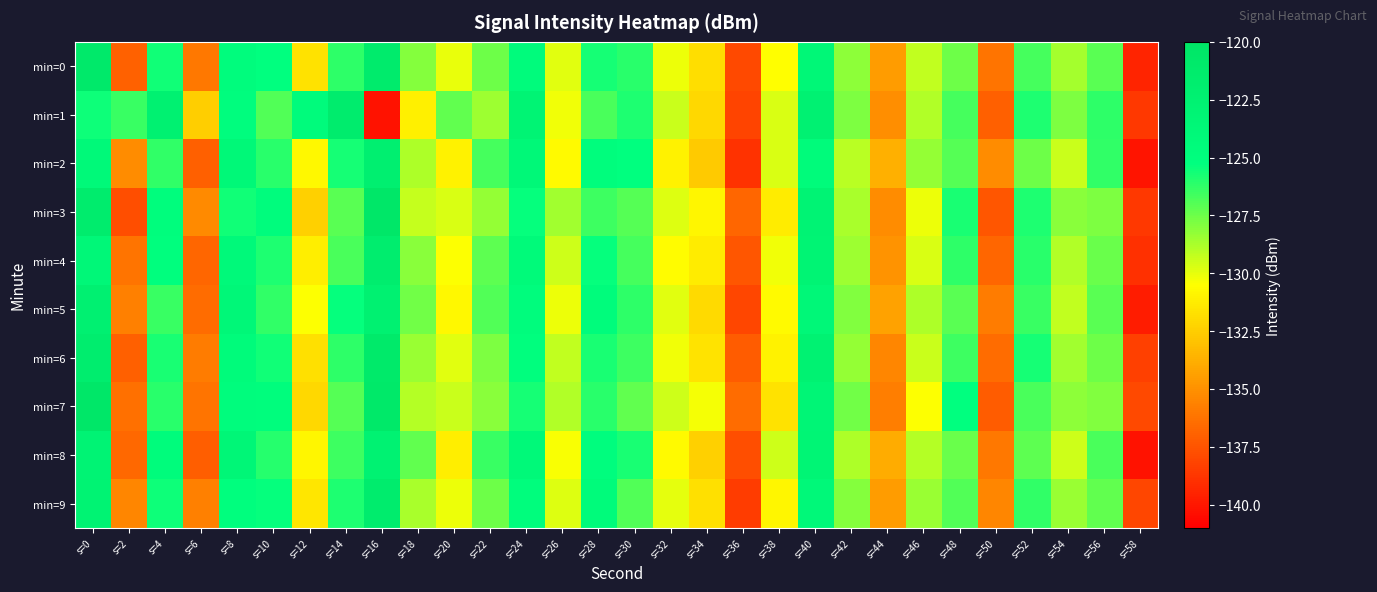

What is the spread (max minus min) of values at s=46?

2.2